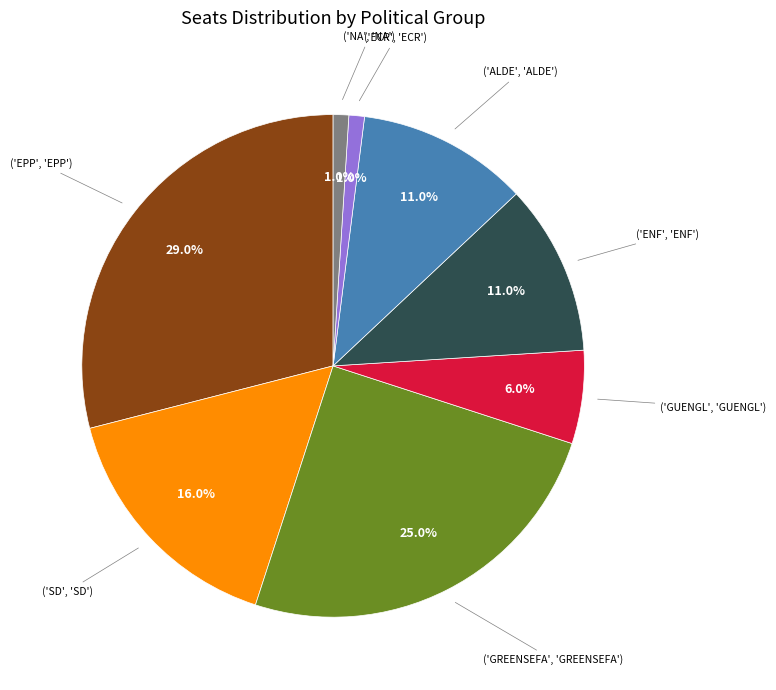

Count the number of slices in the pie.

8